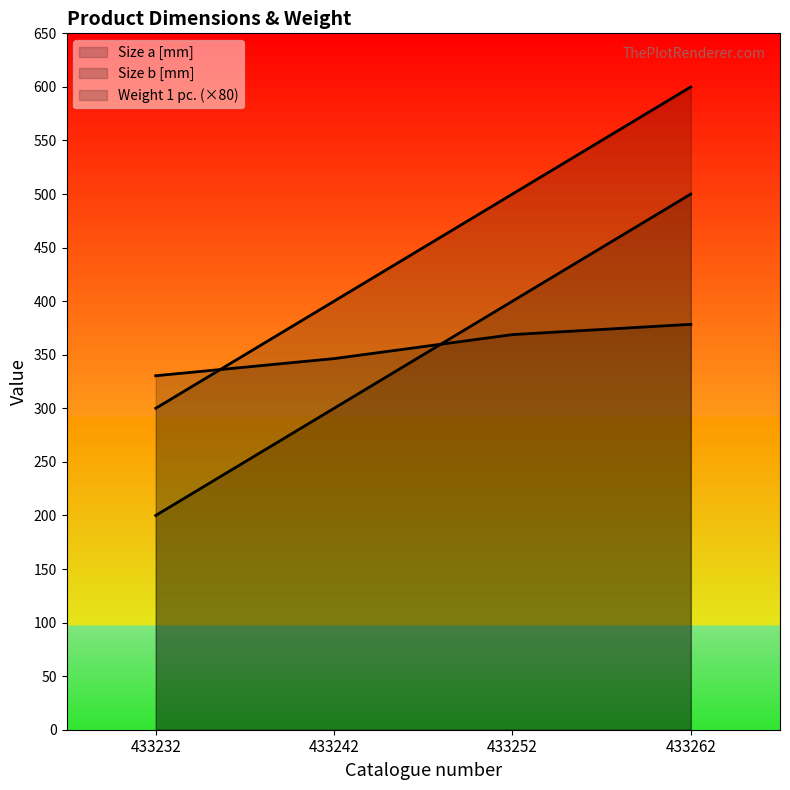

Between 433252 and 433262, which series saw the biggest shift?

Size a [mm]